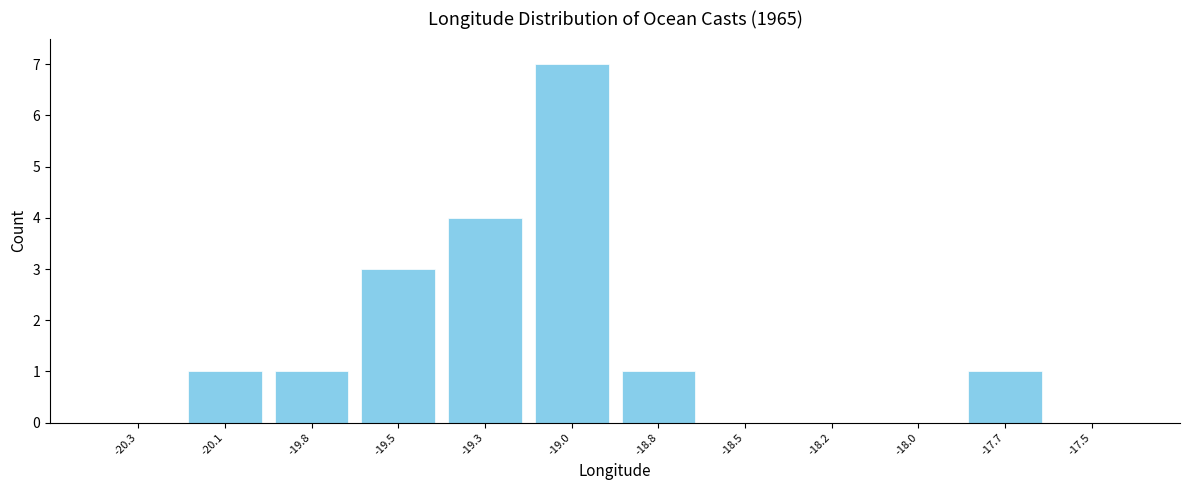

Reading left to right, what are all the values shown in this chart?

-20.3=0	-20.1=1	-19.8=1	-19.5=3	-19.3=4	-19.0=7	-18.8=1	-18.5=0	-18.2=0	-18.0=0	-17.7=1	-17.5=0